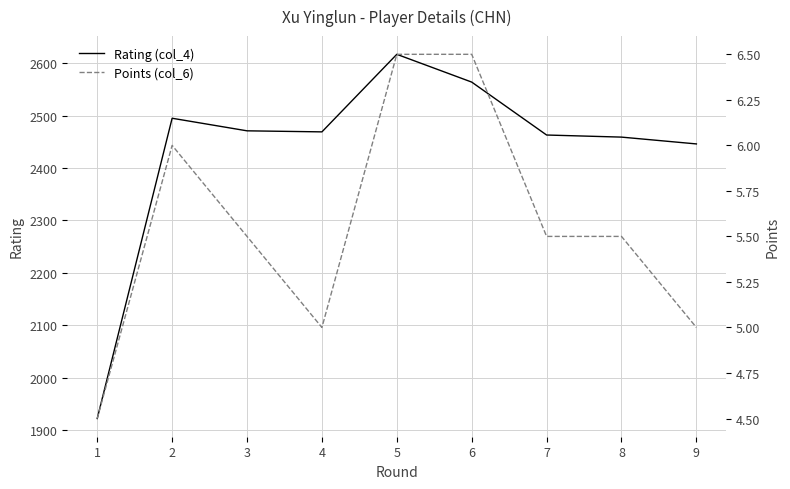

Is it true that Points (col_6) equals 5.0 at 9?

True